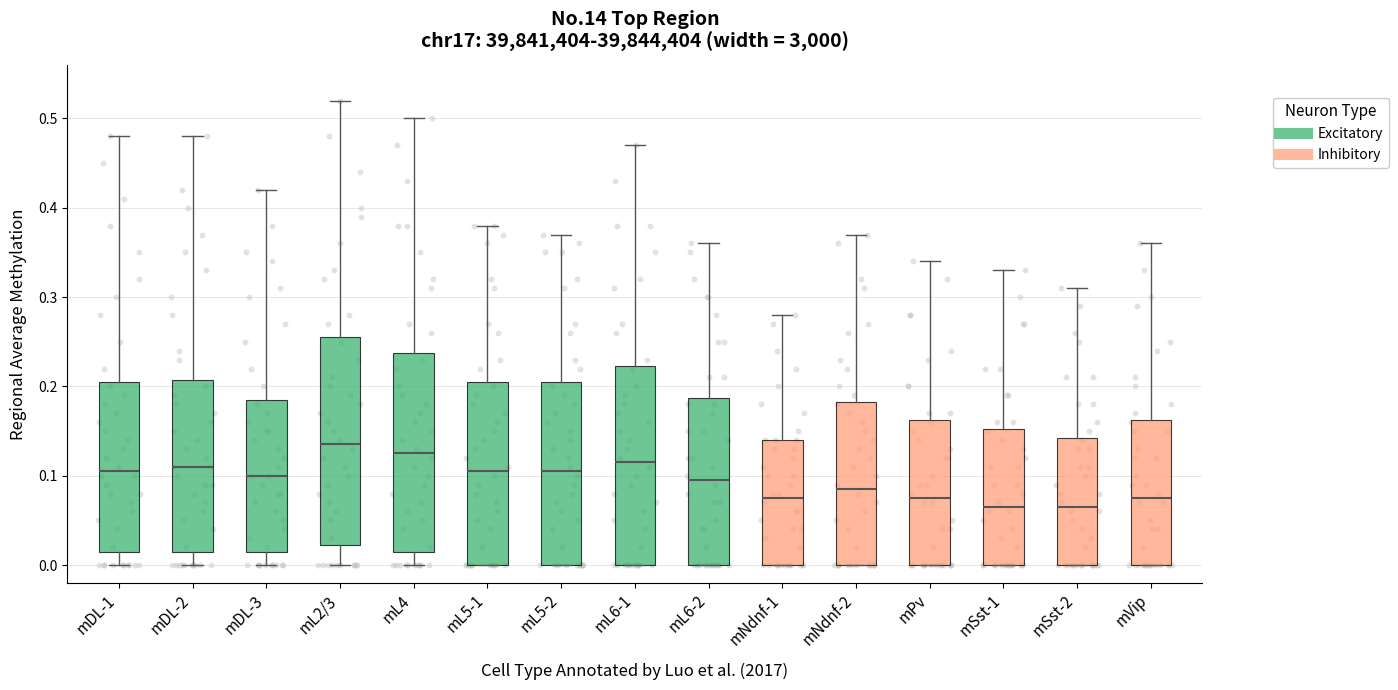

Reading left to right, read every box against the y-axis: the position of its median line, the range the box covers, and the ends of its whiskers. The values are not printed on the chart, so give them approximately, as read against the axis.

mDL-1: median 0.11, box 0.02 to 0.21, whiskers 0.00 to 0.48
mDL-2: median 0.11, box 0.02 to 0.21, whiskers 0.00 to 0.48
mDL-3: median 0.10, box 0.02 to 0.19, whiskers 0.00 to 0.42
mL2/3: median 0.14, box 0.02 to 0.26, whiskers 0.00 to 0.52
mL4: median 0.13, box 0.02 to 0.24, whiskers 0.00 to 0.50
mL5-1: median 0.11, box 0.00 to 0.21, whiskers 0.00 to 0.38
mL5-2: median 0.11, box 0.00 to 0.21, whiskers 0.00 to 0.37
mL6-1: median 0.12, box 0.00 to 0.22, whiskers 0.00 to 0.47
mL6-2: median 0.10, box 0.00 to 0.19, whiskers 0.00 to 0.36
mNdnf-1: median 0.08, box 0.00 to 0.14, whiskers 0.00 to 0.28
mNdnf-2: median 0.09, box 0.00 to 0.18, whiskers 0.00 to 0.37
mPv: median 0.08, box 0.00 to 0.16, whiskers 0.00 to 0.34
mSst-1: median 0.07, box 0.00 to 0.15, whiskers 0.00 to 0.33
mSst-2: median 0.07, box 0.00 to 0.14, whiskers 0.00 to 0.31
mVip: median 0.08, box 0.00 to 0.16, whiskers 0.00 to 0.36